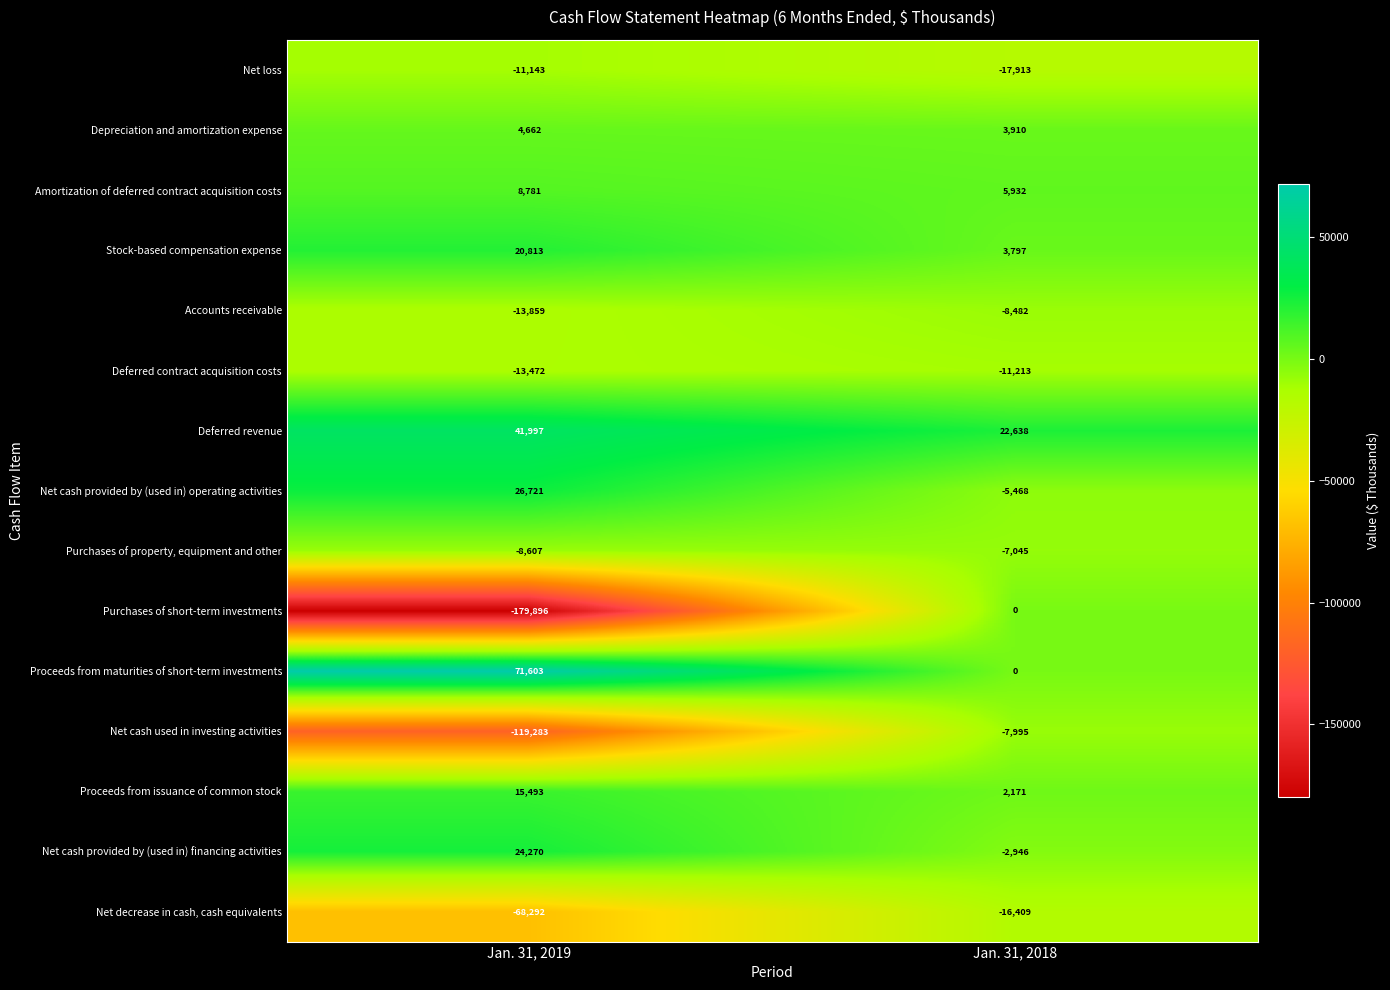

At Jan. 31, 2019, list the series in order from smallest to largest.

Purchases of short-term investments, Net cash used in investing activities, Net decrease in cash, cash equivalents, Accounts receivable, Deferred contract acquisition costs, Net loss, Purchases of property, equipment and other, Depreciation and amortization expense, Amortization of deferred contract acquisition costs, Proceeds from issuance of common stock, Stock-based compensation expense, Net cash provided by (used in) financing activities, Net cash provided by (used in) operating activities, Deferred revenue, Proceeds from maturities of short-term investments